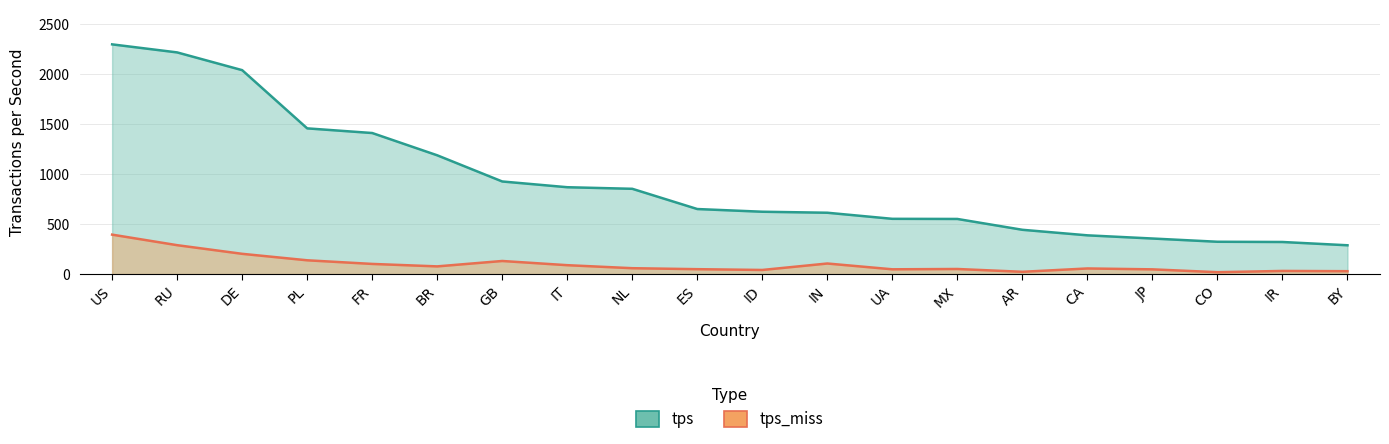

True or false: tps has a value of 1411.8 at FR.

True